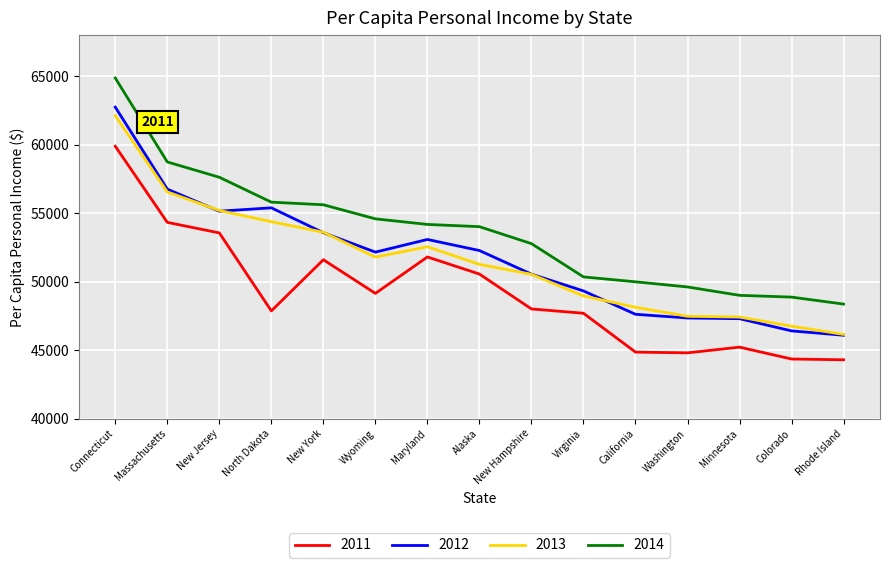

Which series has the largest total across all categories?

2014